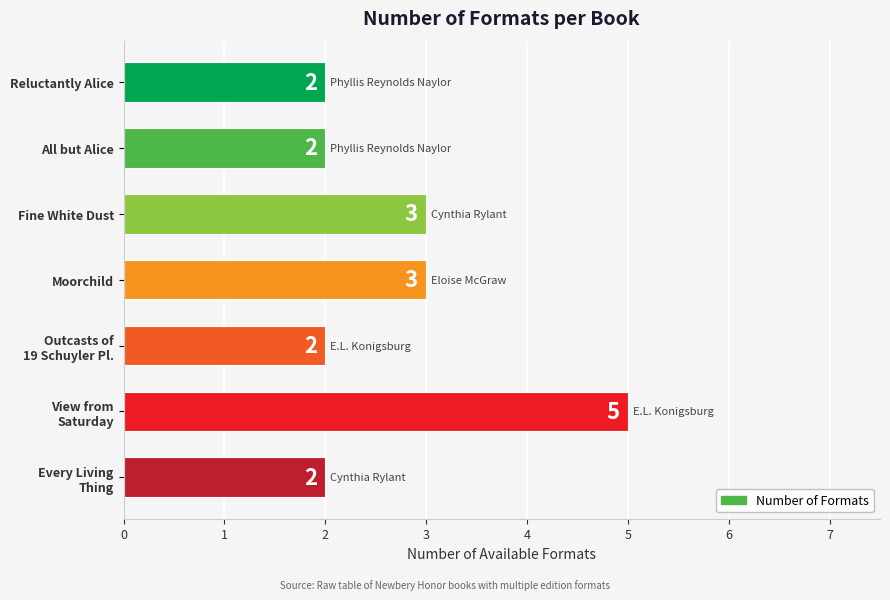

Are the bars grouped side by side (vs. stacked)?

No